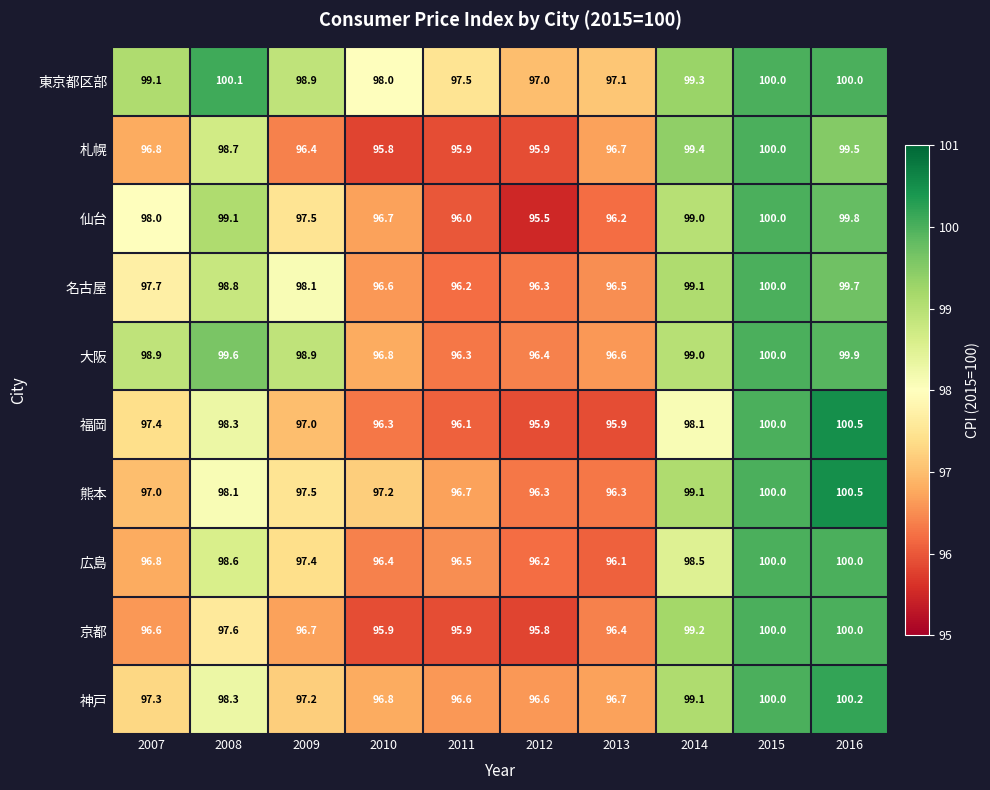

List the labels in order of 名古屋 value, smallest first.

2011, 2012, 2013, 2010, 2007, 2009, 2008, 2014, 2016, 2015